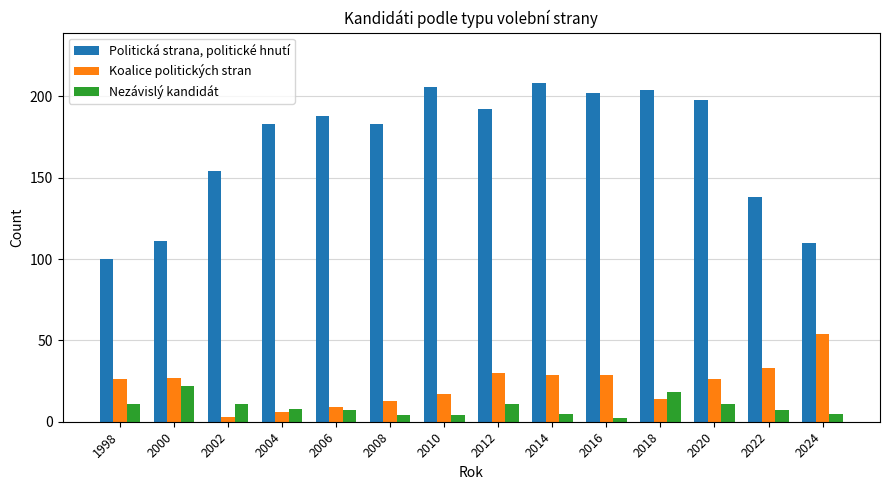

Which series has the largest range (max minus min)?

Politická strana, politické hnutí